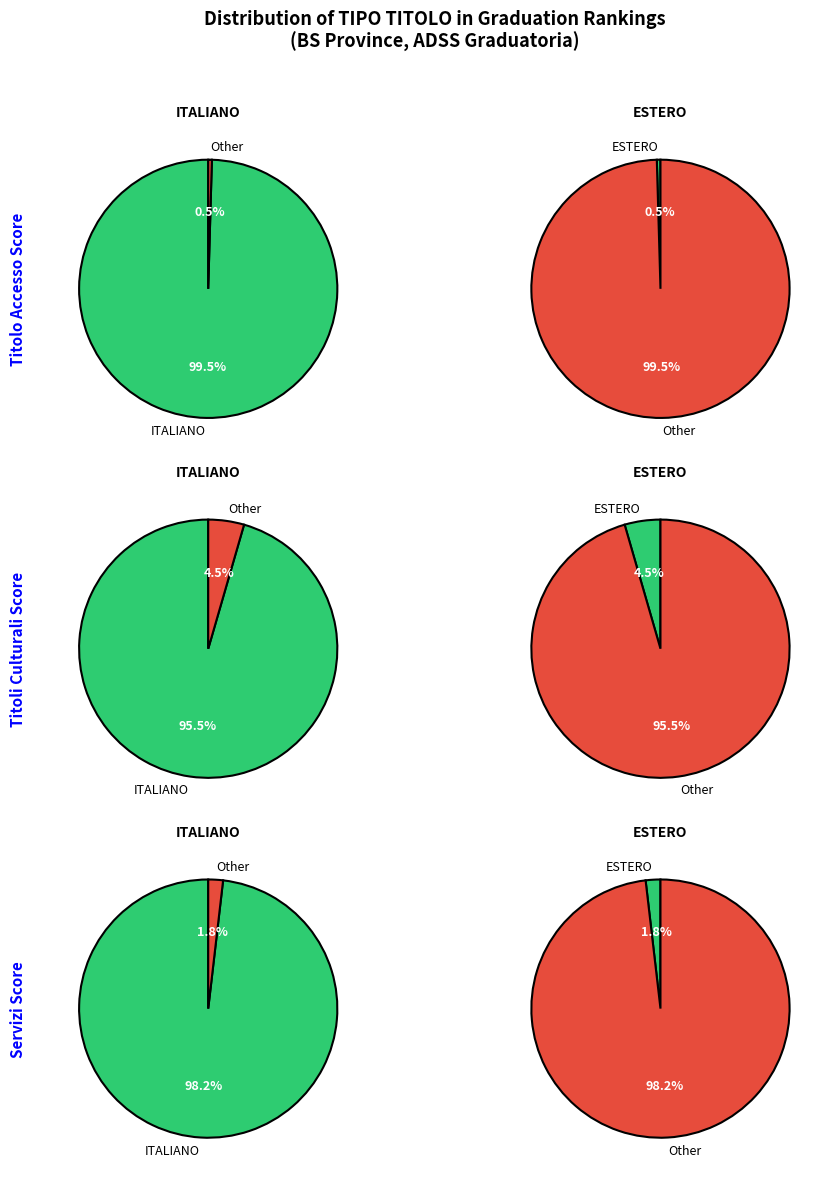

What percentage is the ITALIANO slice, to the nearest percent?

96%